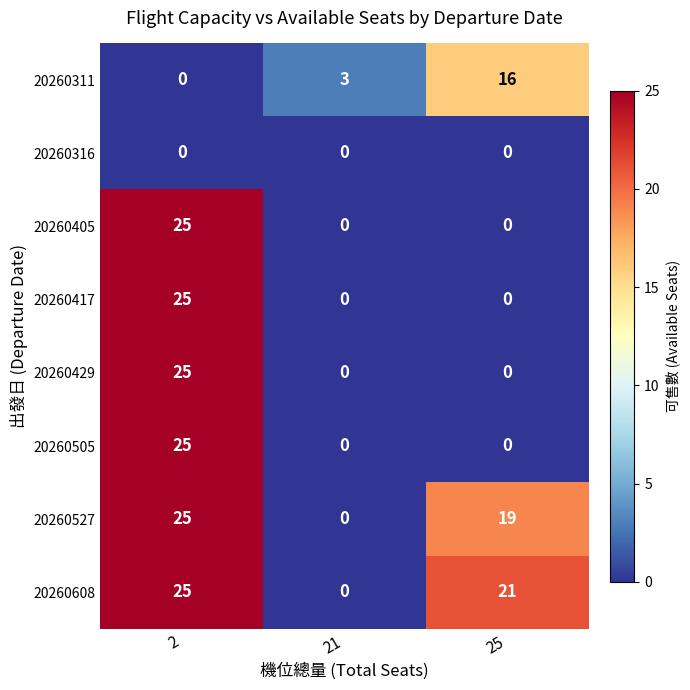

Which category has the highest value across all series?

2